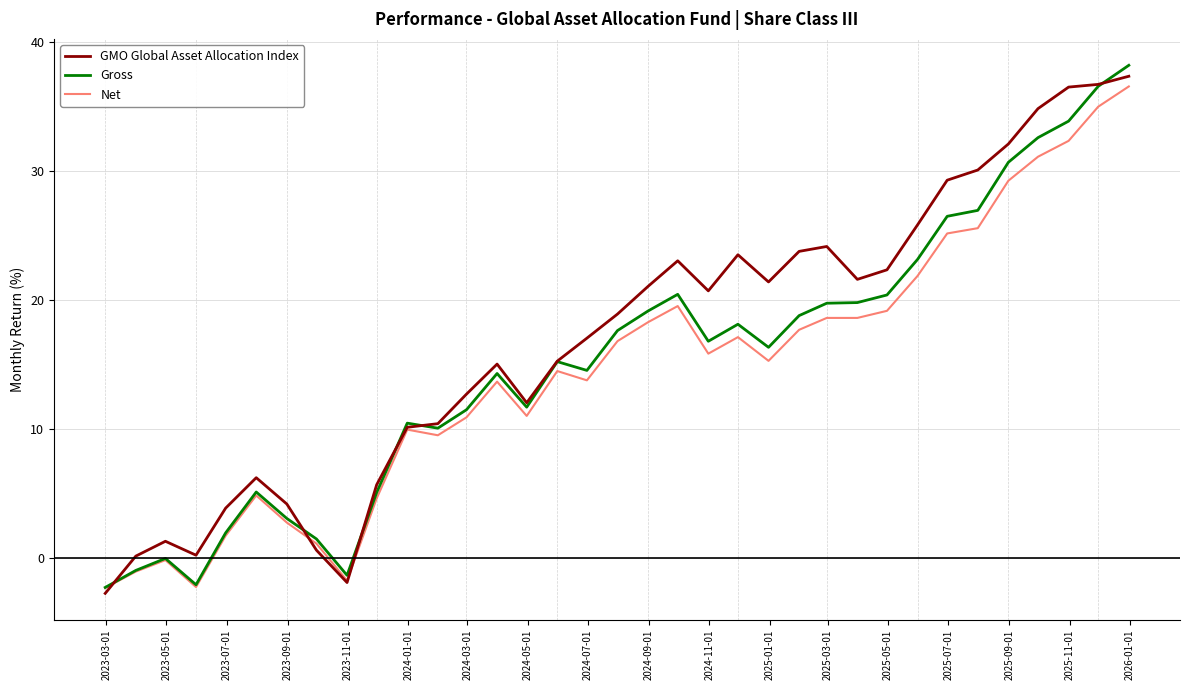

Which series ends up on top after the final intersection of GMO Global Asset Allocation Index and Net?

GMO Global Asset Allocation Index